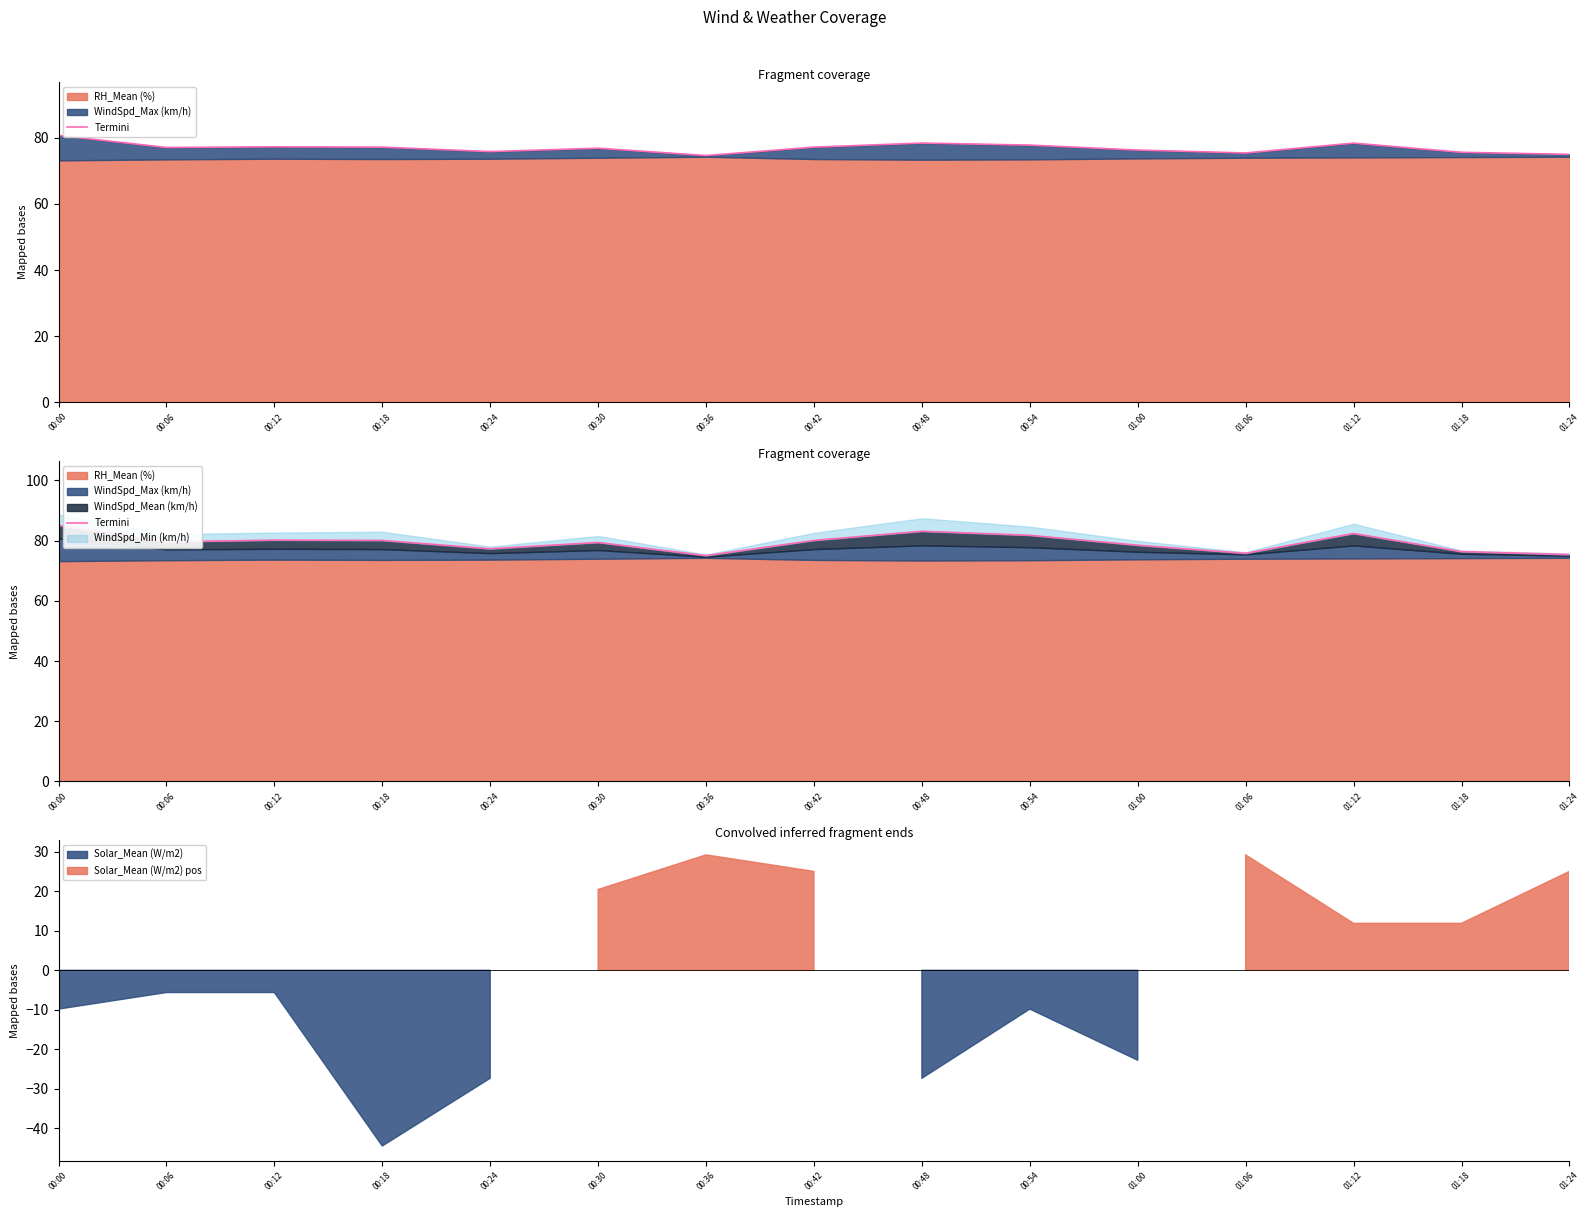

At which category does the data reach its first local peak?

00:12